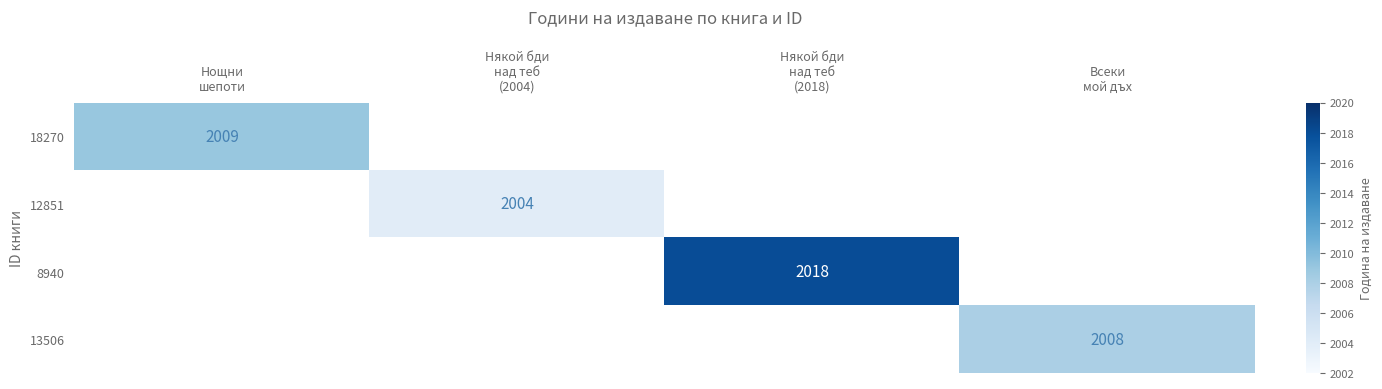

Between Някой бди над теб (2004) and Някой бди над теб (2018), which series saw the biggest shift?

8940